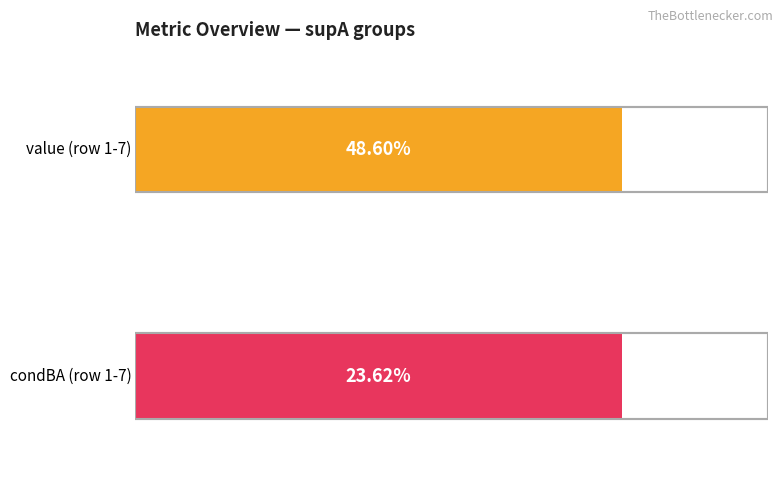

What is the total value across all series at 103?

0.7